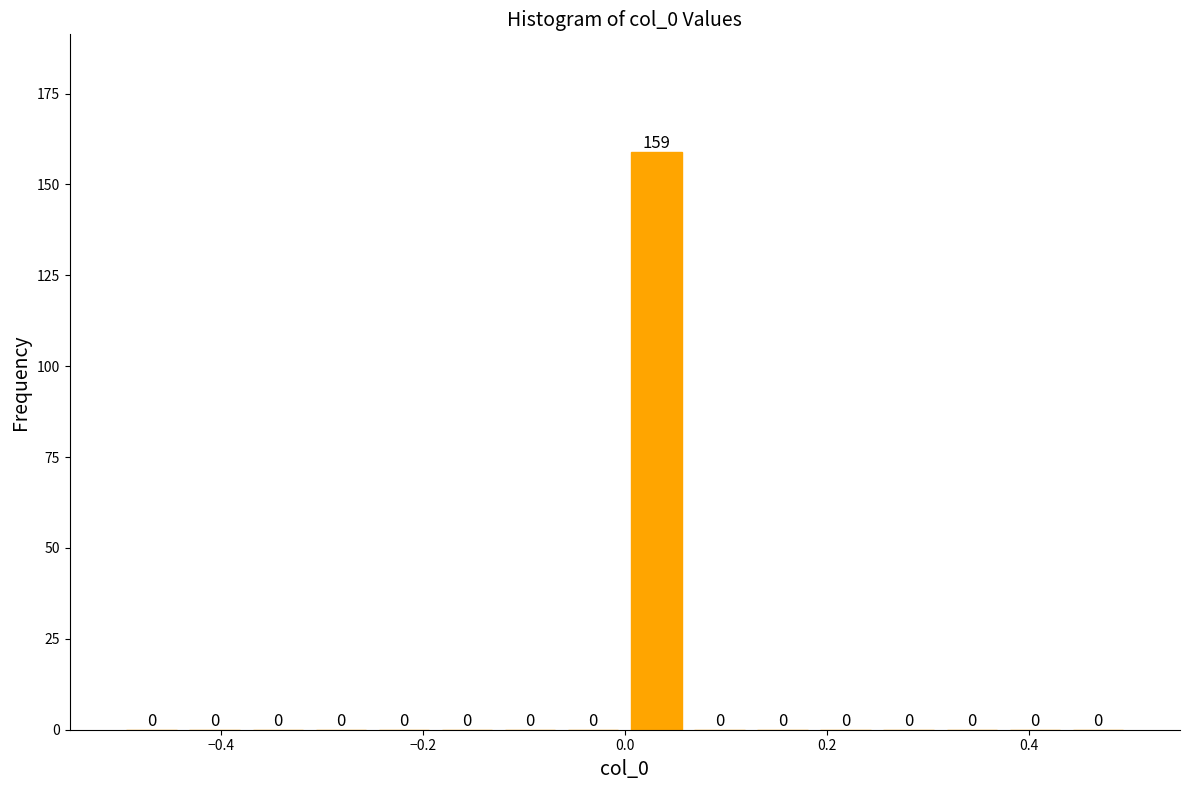

Around what value on the x-axis is the tallest bar? Give the approximate position of its centre, as read against the axis.

0.04